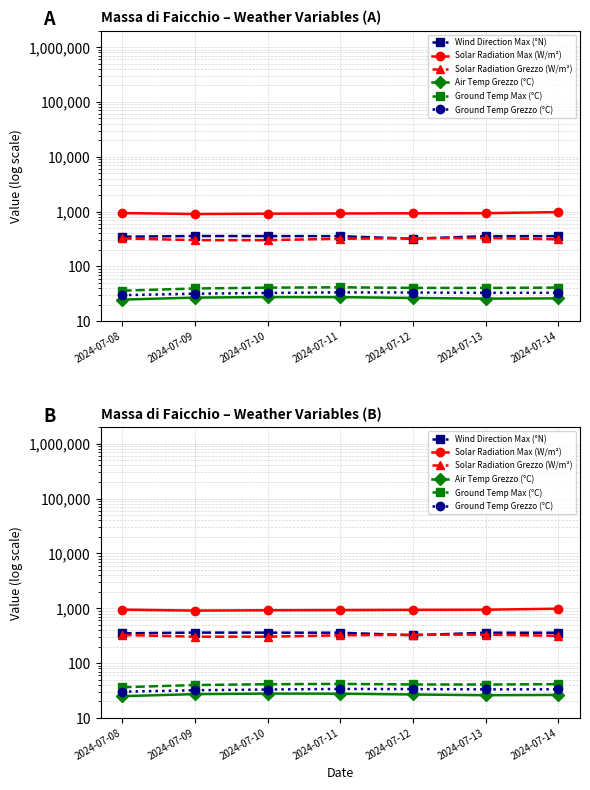

Where does the Ground Temp Max (°C) series first go above 40?

2024-07-10